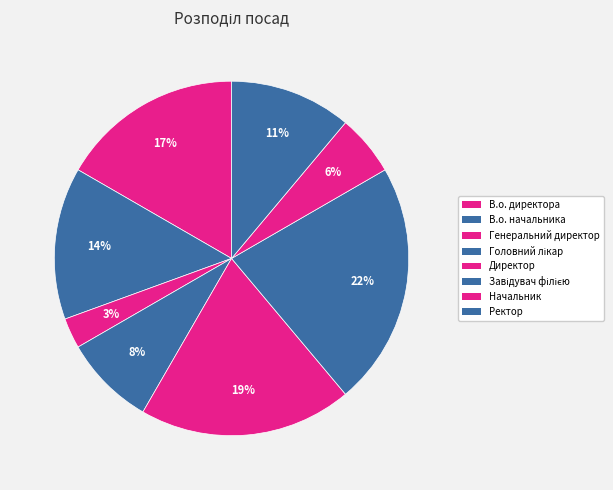

What is the largest slice in the pie chart?

Завідувач філією